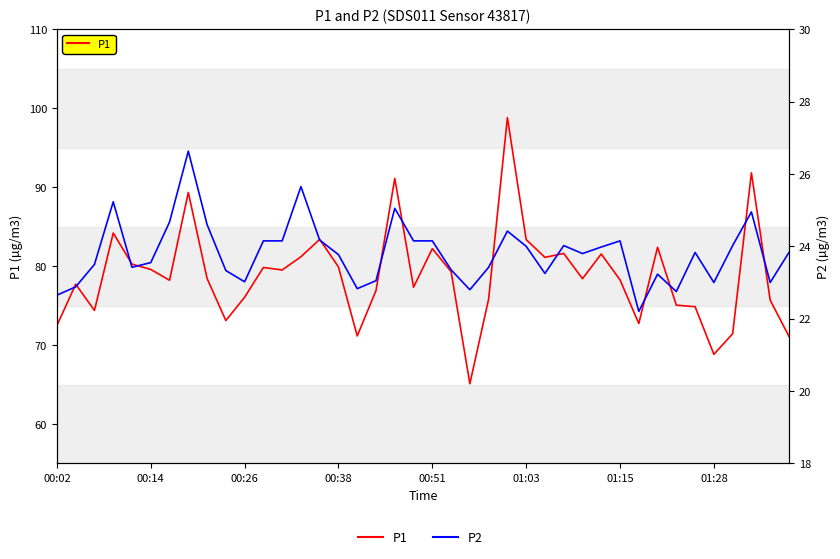

Which has a higher value, 36 or 23?

23